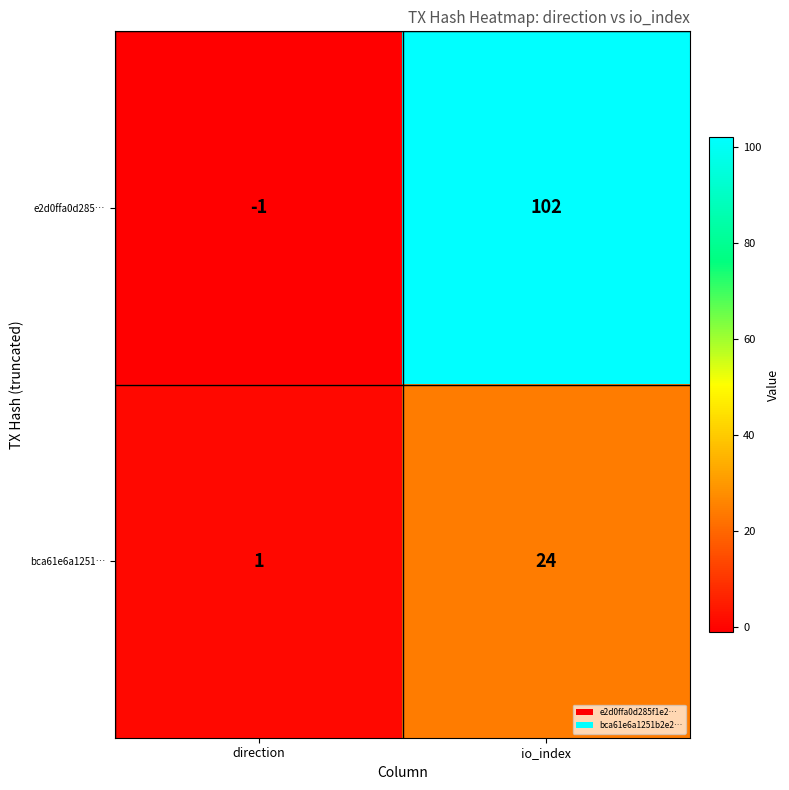

What is the minimum value shown in the chart?

-1